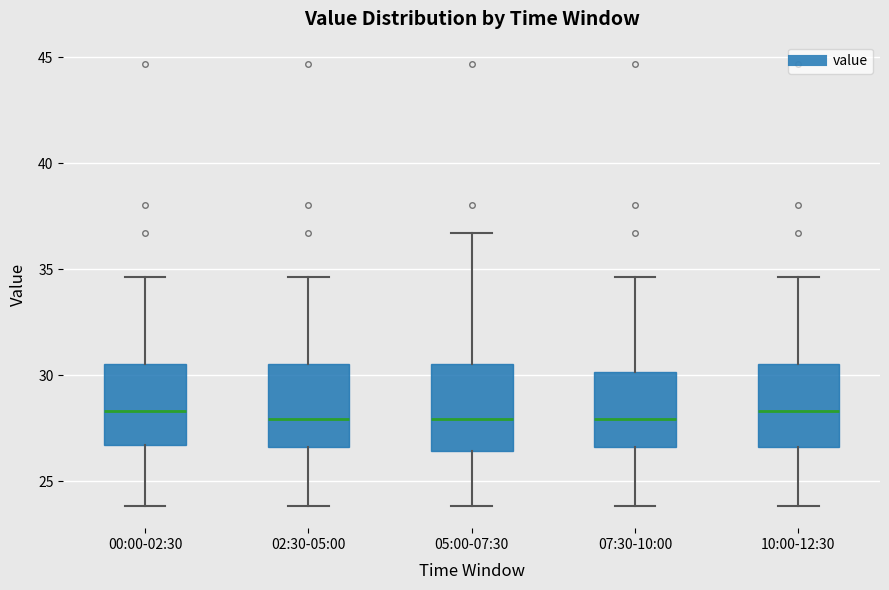

Where does the median line of the box for 00:00-02:30 sit on the y-axis? The values are not printed on the chart, so give them approximately, as read against the axis.

28.5